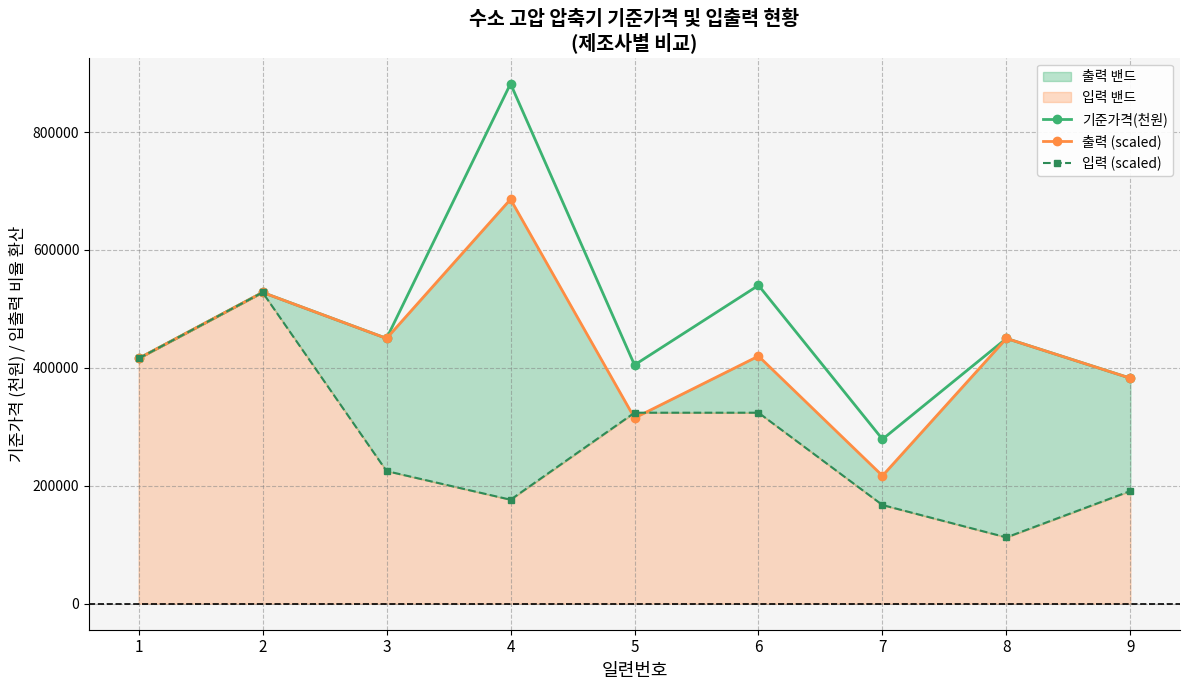

List the series in order of their peak value, lowest first.

입력 (scaled), 출력 (scaled), 기준가격(천원)